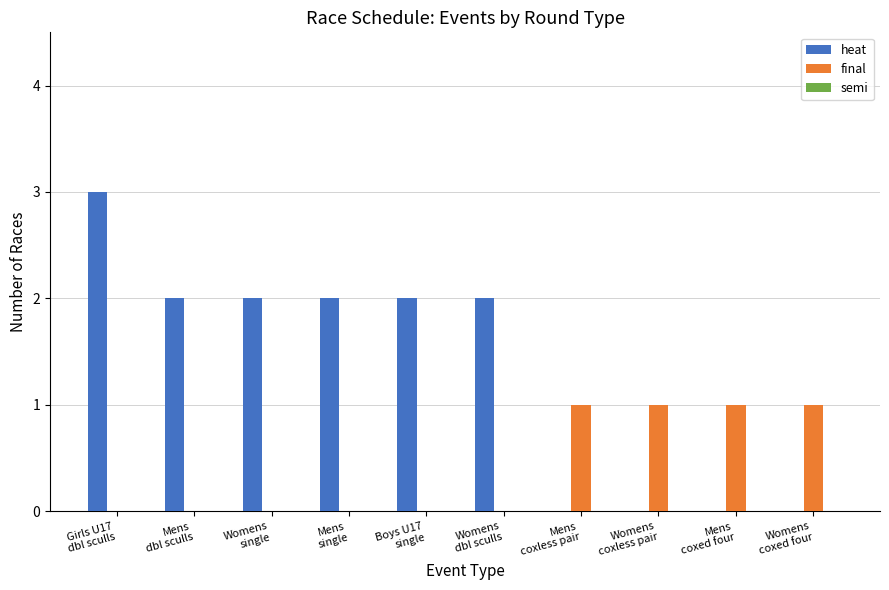

What is the greatest value displayed?

3